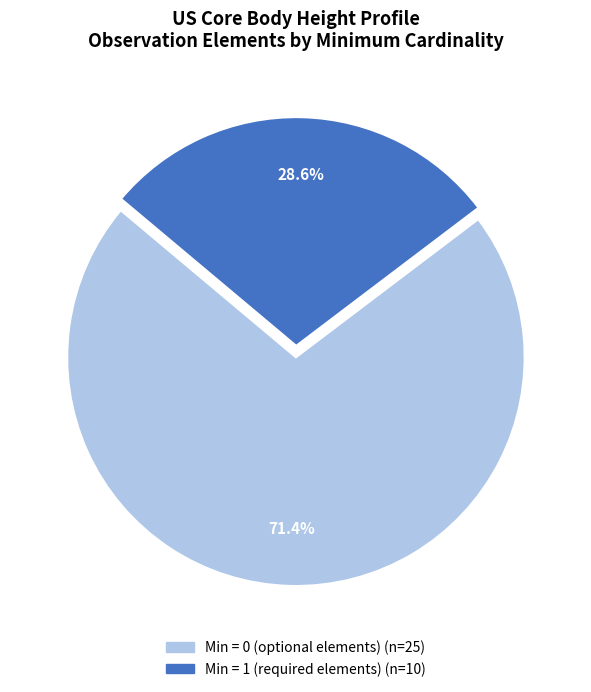

Count the number of slices in the pie.

2